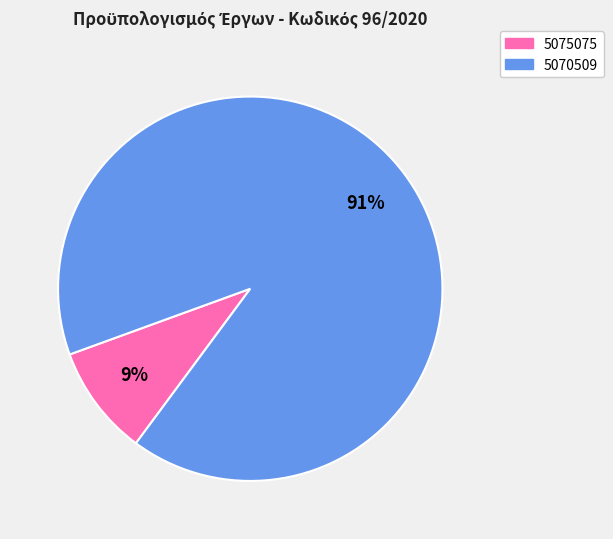

Which category has the smallest portion of the pie?

5075075